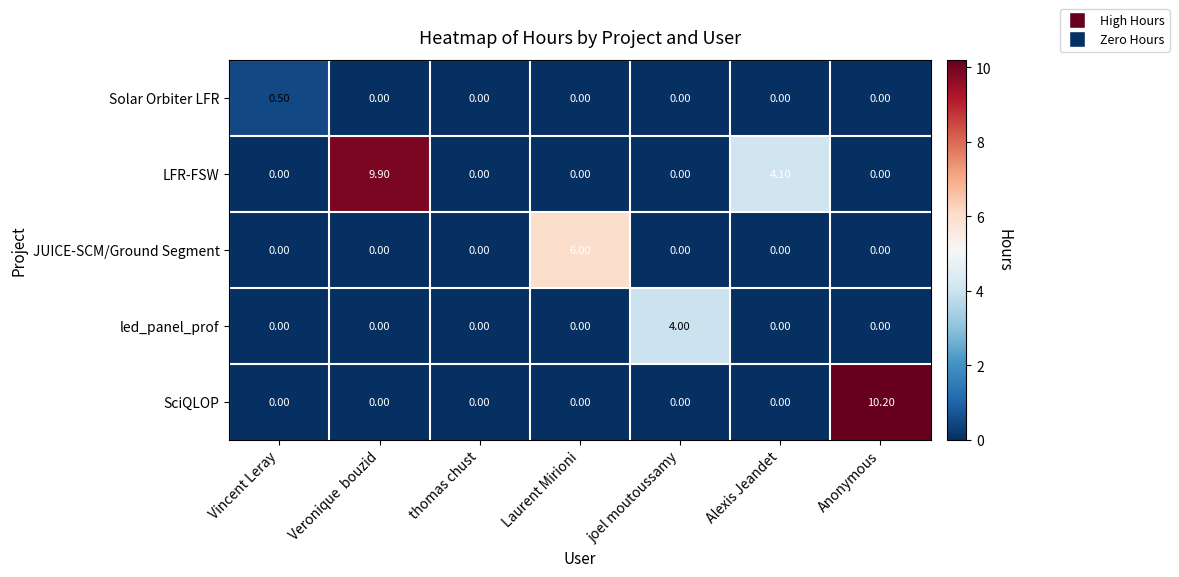

Is the value of Solar Orbiter LFR at Alexis Jeandet greater than the value of SciQLOP at Anonymous?

No